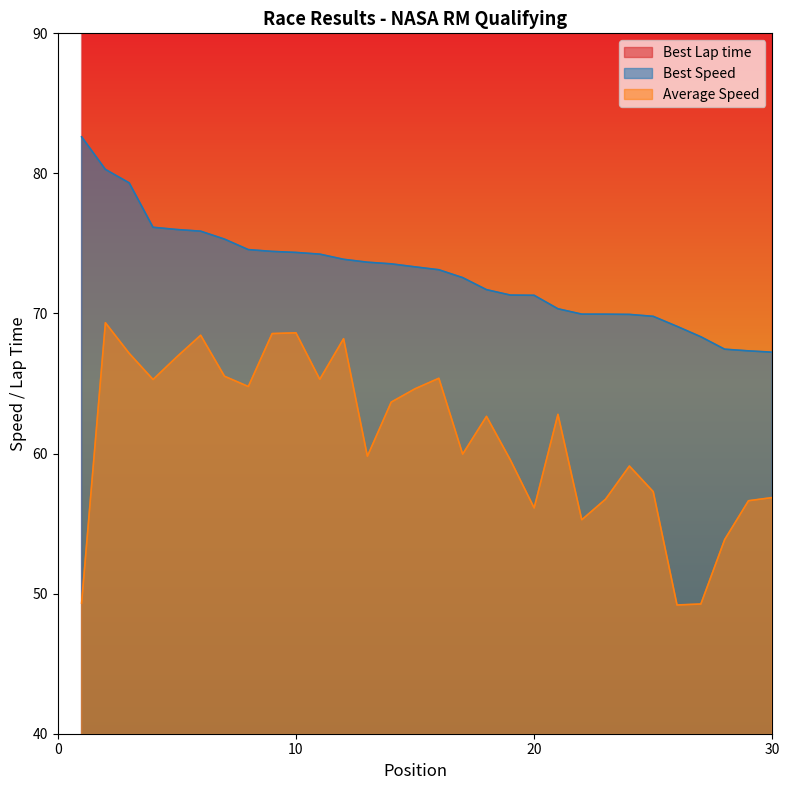

Rank the series by their average value, from highest to lowest.

Best Lap time, Best Speed, Average Speed